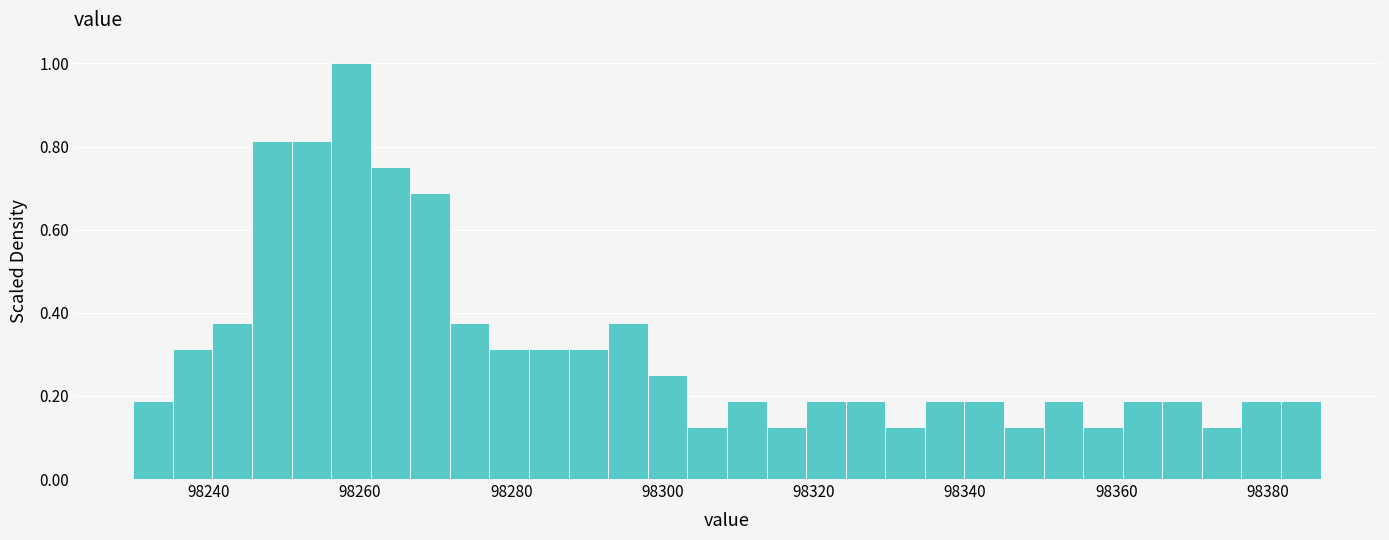

Around what value on the x-axis is the tallest bar? Give the approximate position of its centre, as read against the axis.

98258